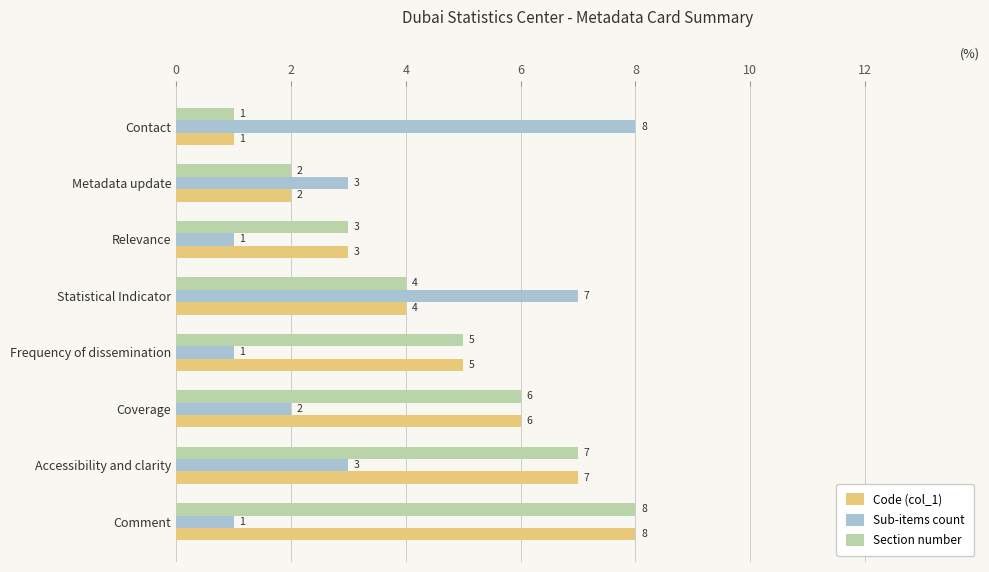

At how many categories does at least one series exceed 1?

8